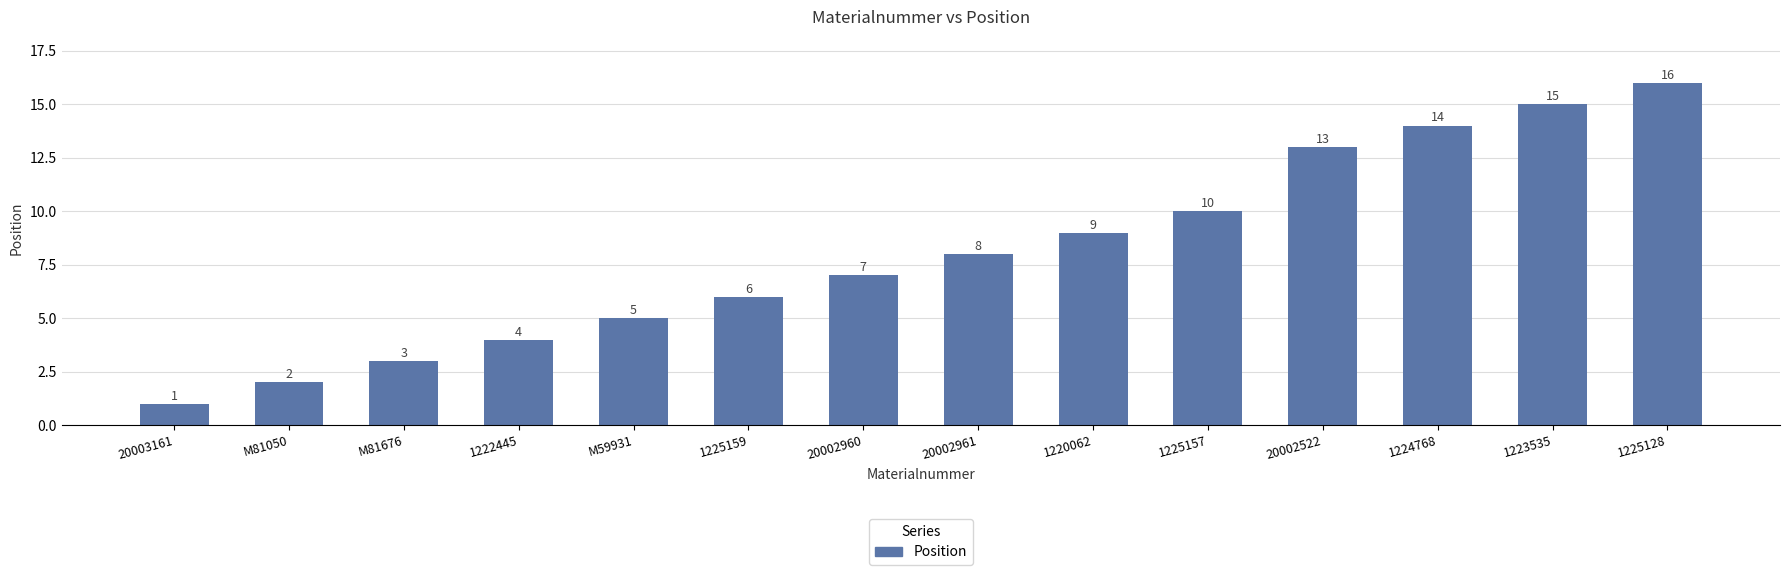

What is the value of the 4th bar from the left?

4